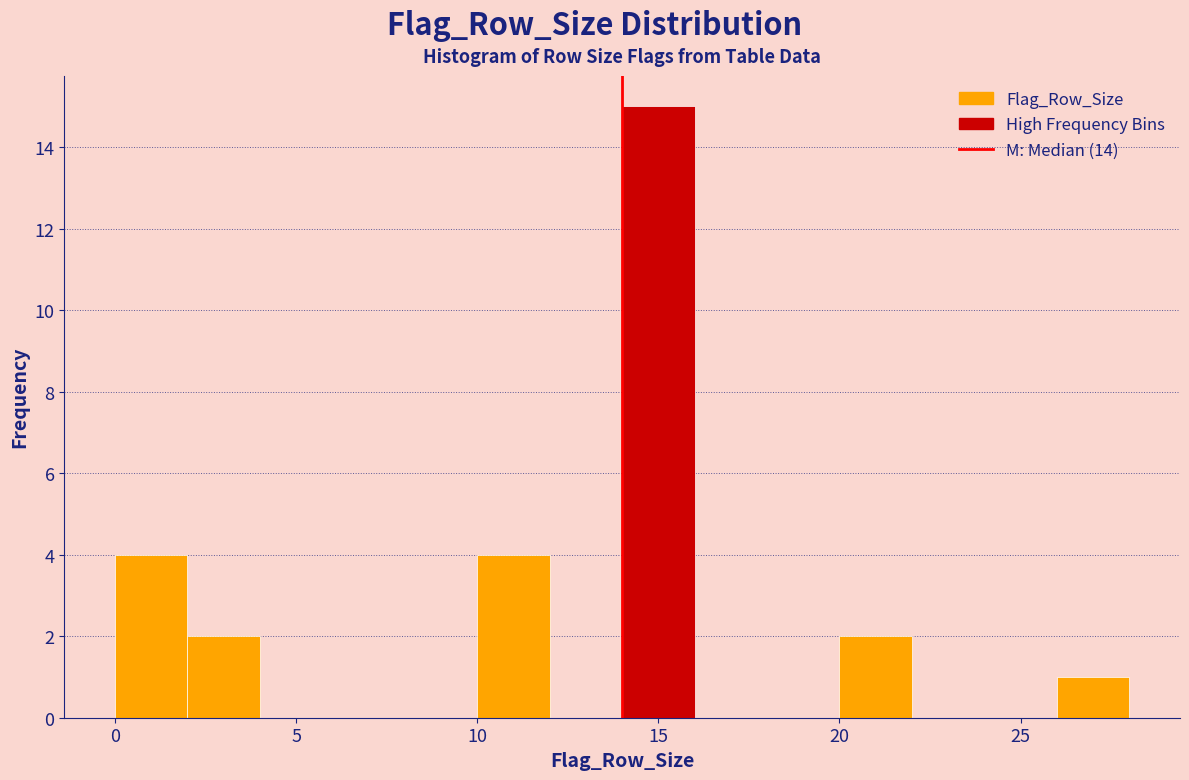

How tall is the bar that spans 26 to 28 on the x-axis? The values are not printed on the chart, so give them approximately, as read against the axis.

1